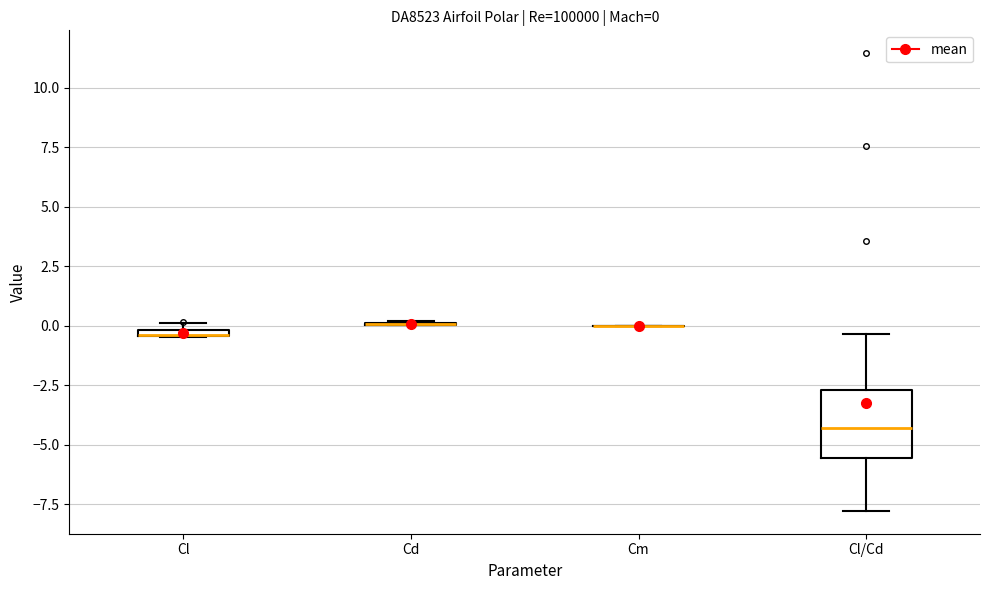

Which box is the tallest, from its lower edge to its upper edge?

Cl/Cd